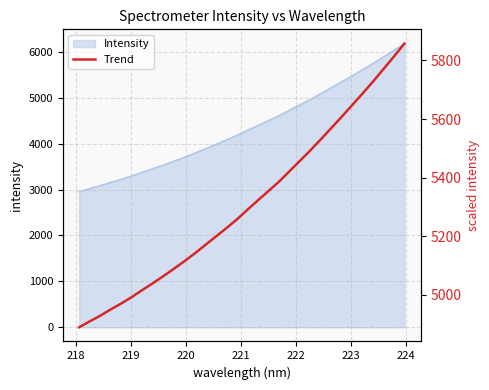

How many data points are above 5289?

16